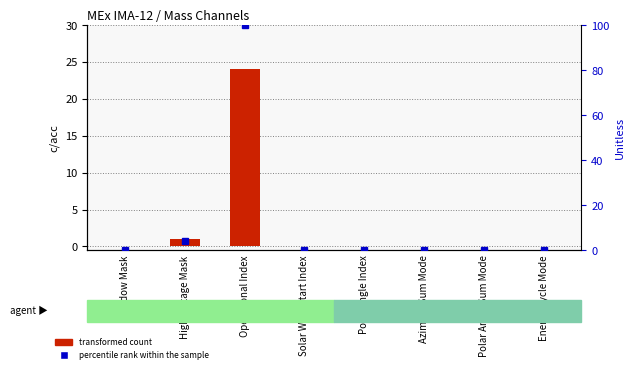

Between Polar Angle Sum Mode and High Voltage Mask, which is larger?

High Voltage Mask